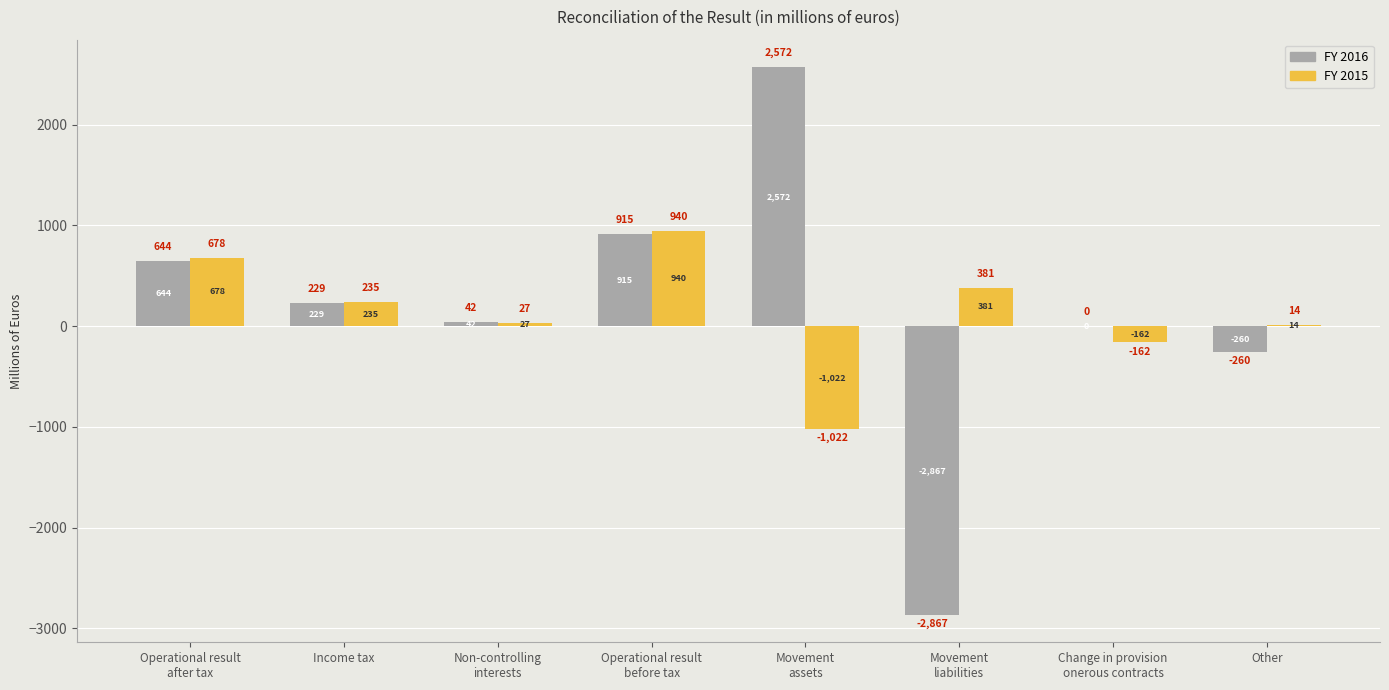

Which series has the largest total across all categories?

FY 2016